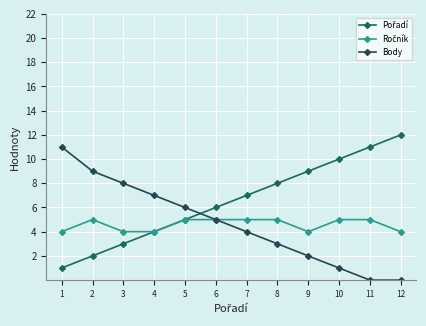

What is the sum of all Ročník values?

55